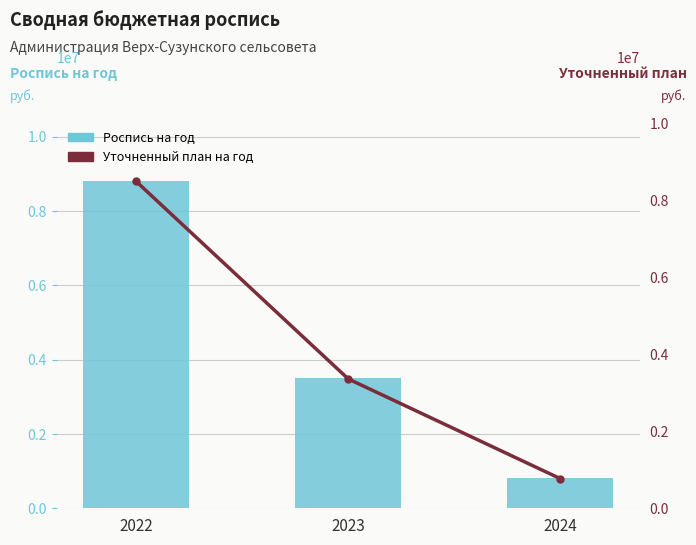

What is the sum of all Уточненный план на год values?

12611431.0